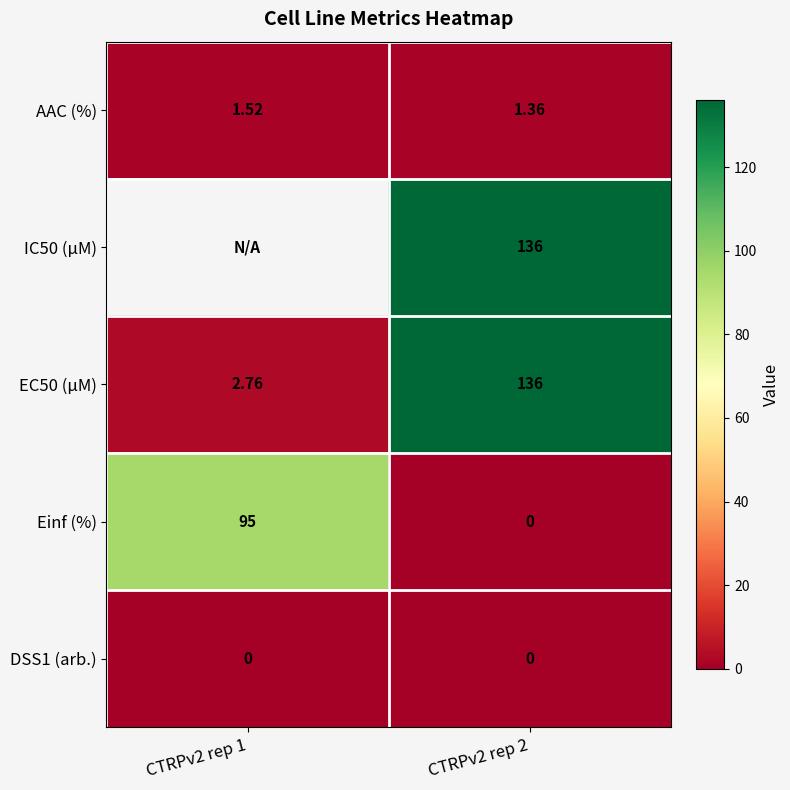

Between CTRPv2 rep 2 and CTRPv2 rep 1, which is larger?

CTRPv2 rep 1